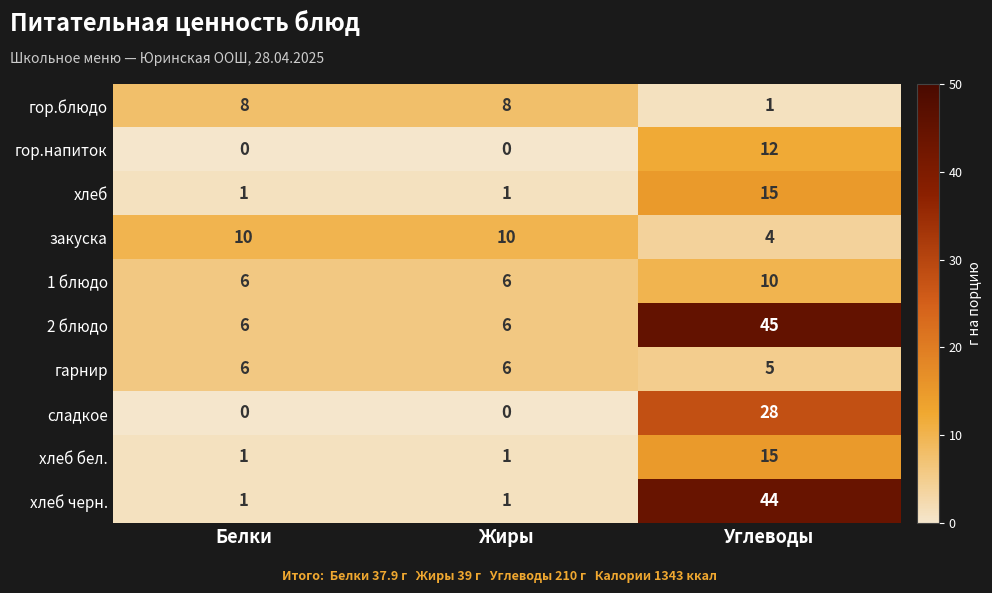

What is the sum of the 1 блюдо values at Углеводы and Жиры?

16